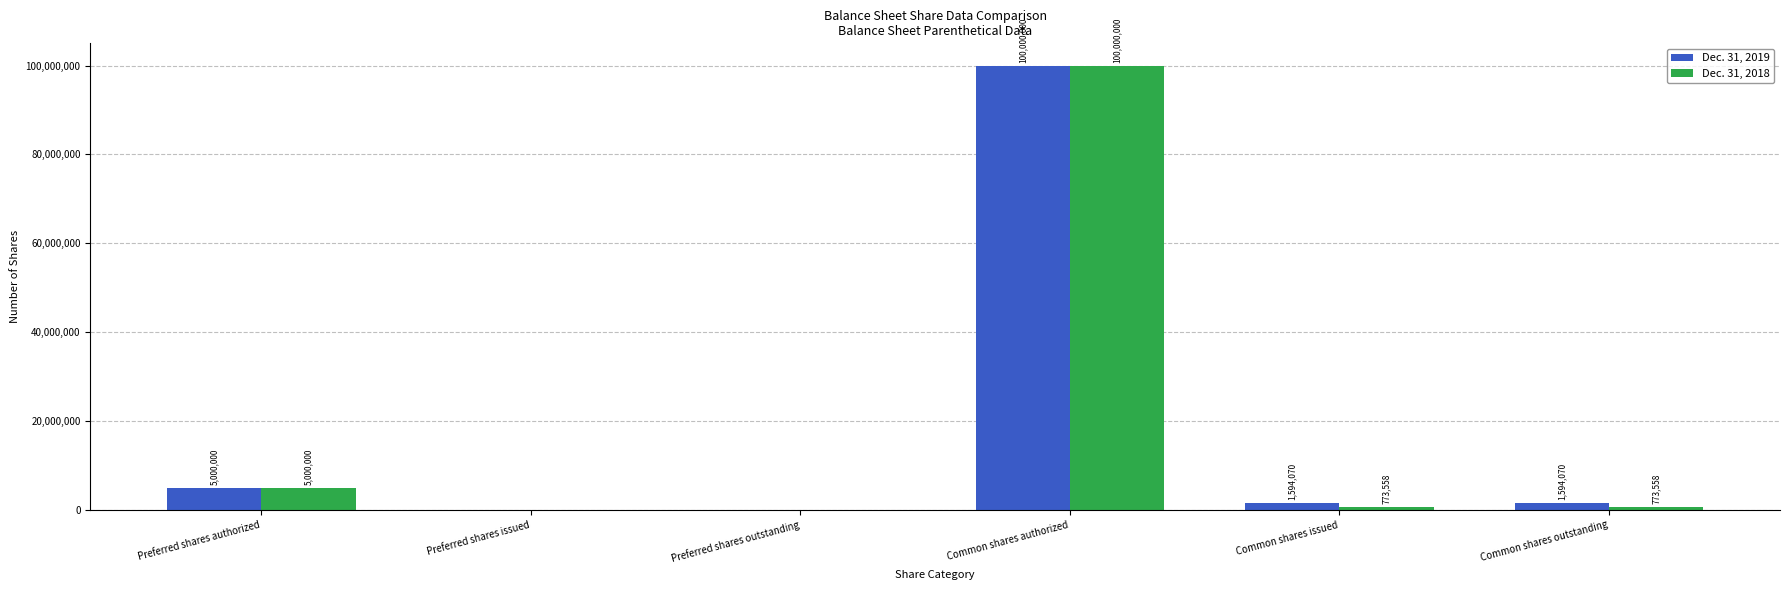

Where is Dec. 31, 2019 nearest to the value 50000000?

Preferred shares authorized